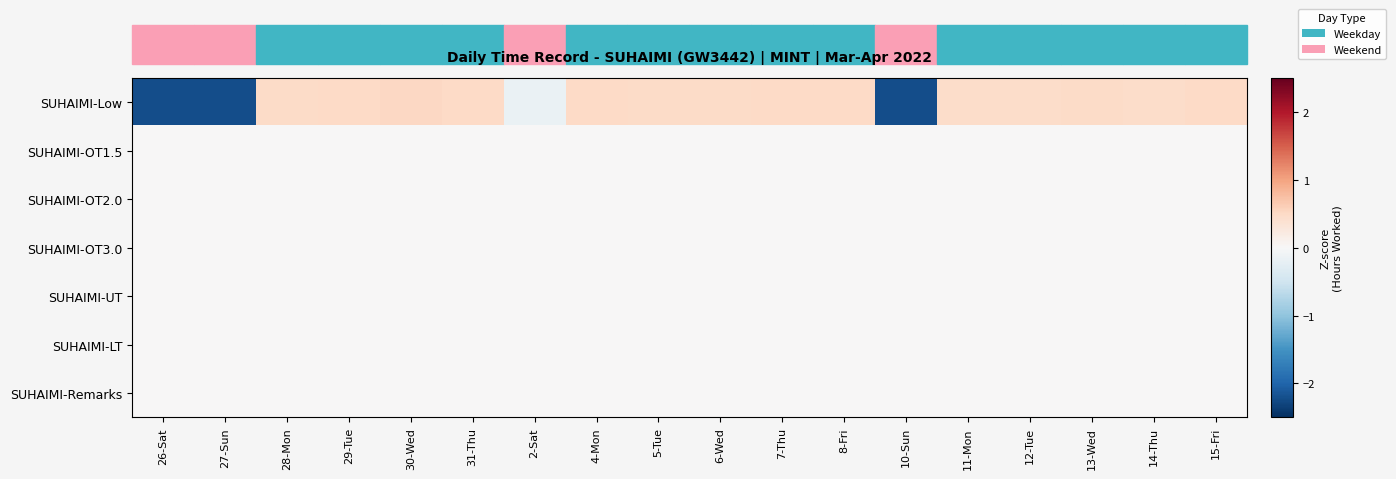

At which category is the sum across all series the highest?

30-Wed